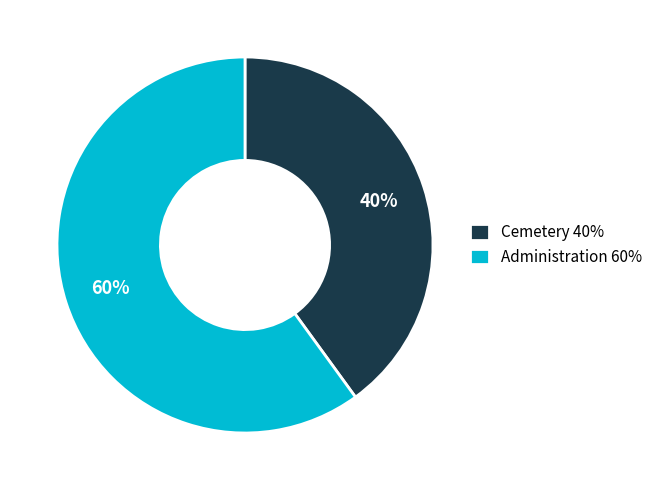

Count the number of slices in the pie.

2